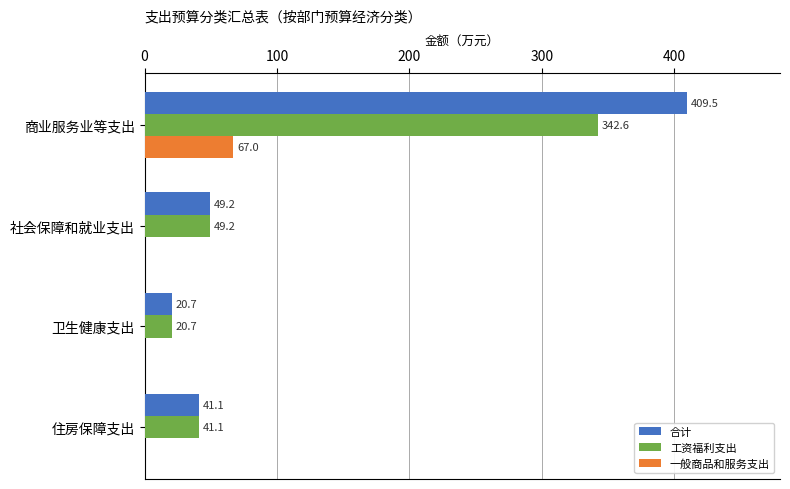

Which category has the highest value in the 合计 series?

商业服务业等支出